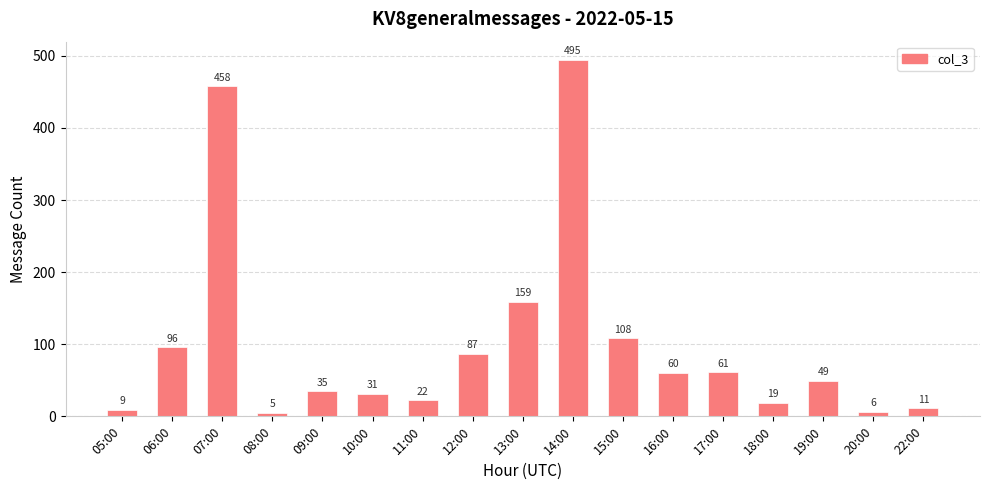

Reading left to right, what are all the values shown in this chart?

05:00=9	06:00=96	07:00=458	08:00=5	09:00=35	10:00=31	11:00=22	12:00=87	13:00=159	14:00=495	15:00=108	16:00=60	17:00=61	18:00=19	19:00=49	20:00=6	22:00=11